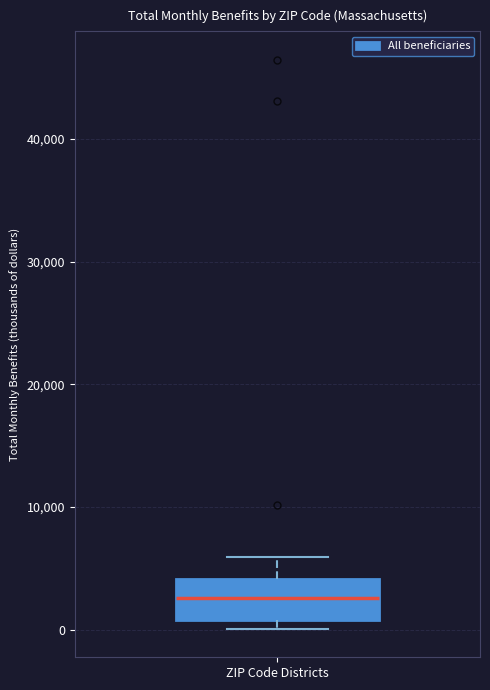

Where does the median line of the box for ZIP Code Districts sit on the y-axis? The values are not printed on the chart, so give them approximately, as read against the axis.

3000